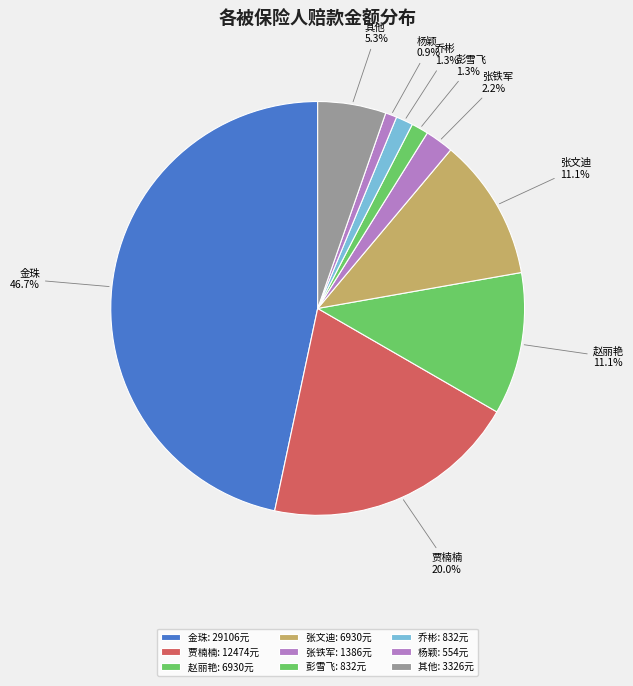

To the nearest percent, what is the difference between the 乔彬 and 贾楠楠 slice percentages?

19%